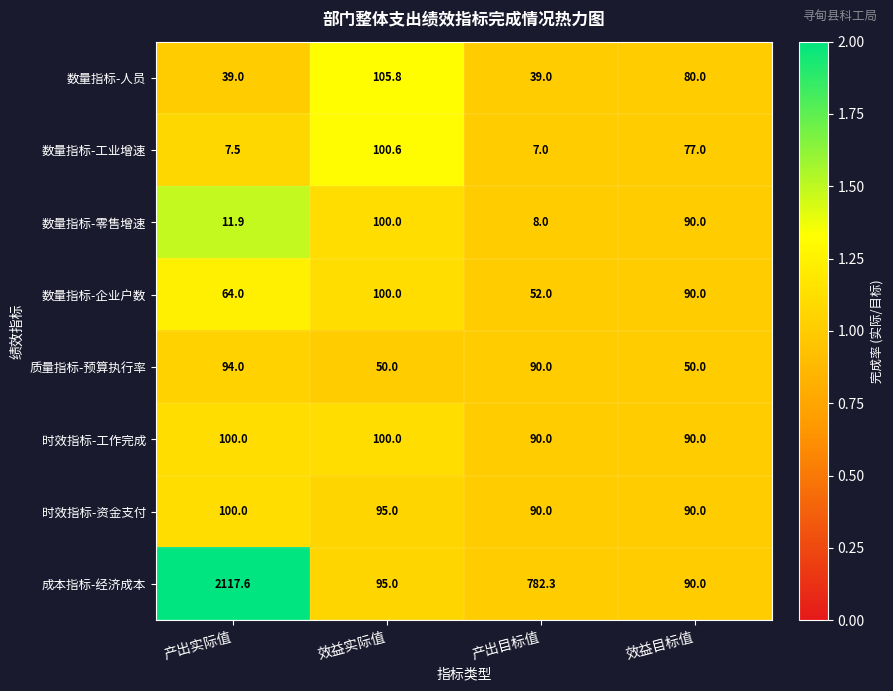

What is the smallest value displayed?

7.0